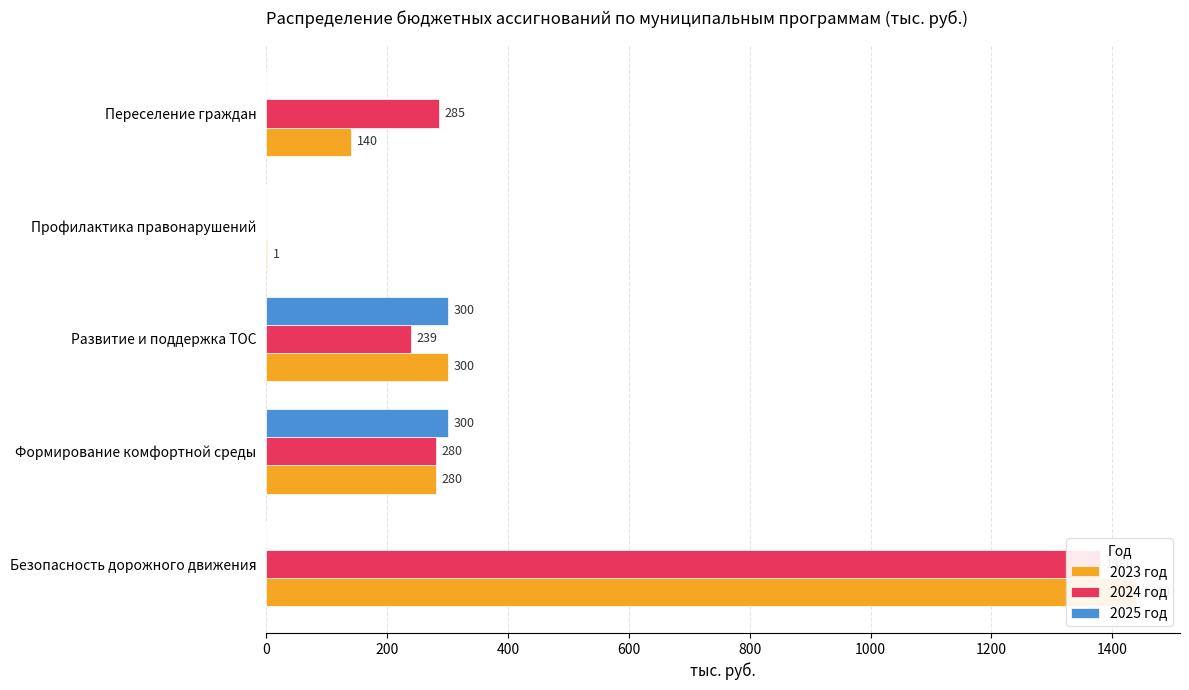

Which series has the widest spread of values?

2023 год